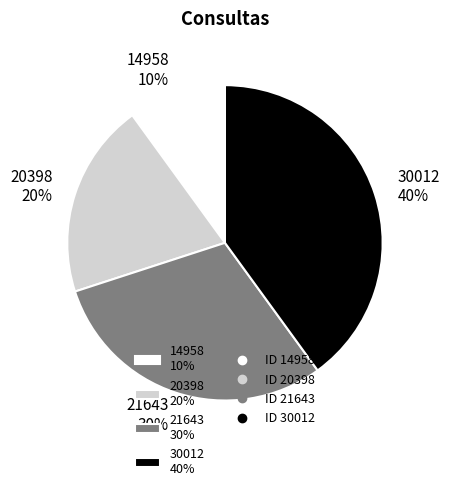

What is the ratio of the value at 20398 to the value at 14958?

2.0